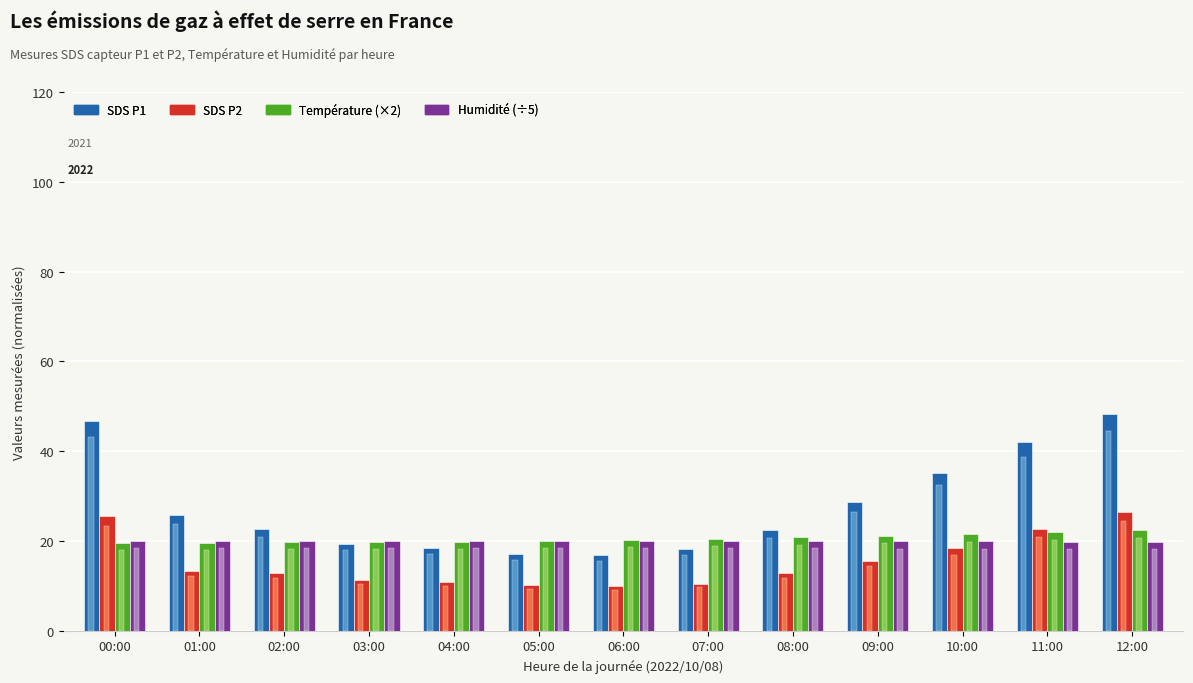

What is the total value across all series at 10:00?

182.6